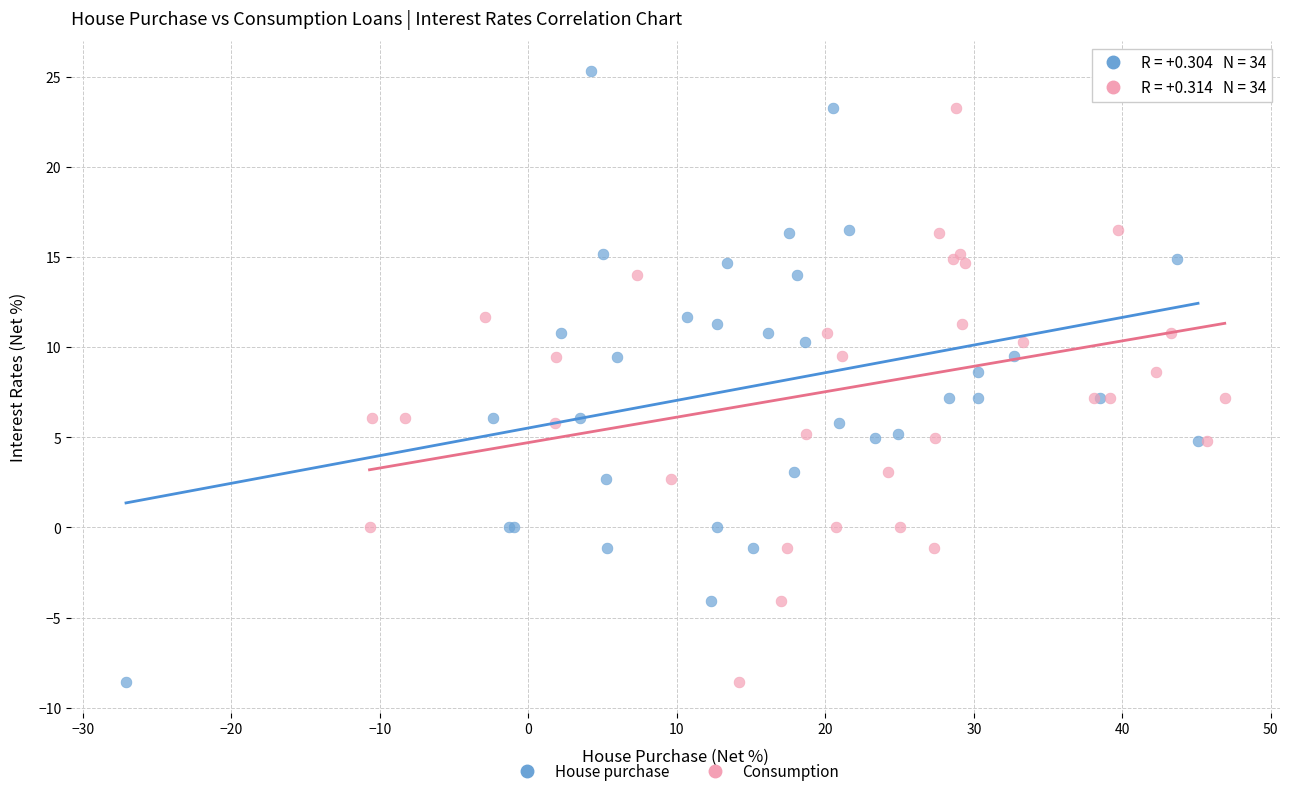

What are all the series names shown in the legend?

House purchase, Consumption